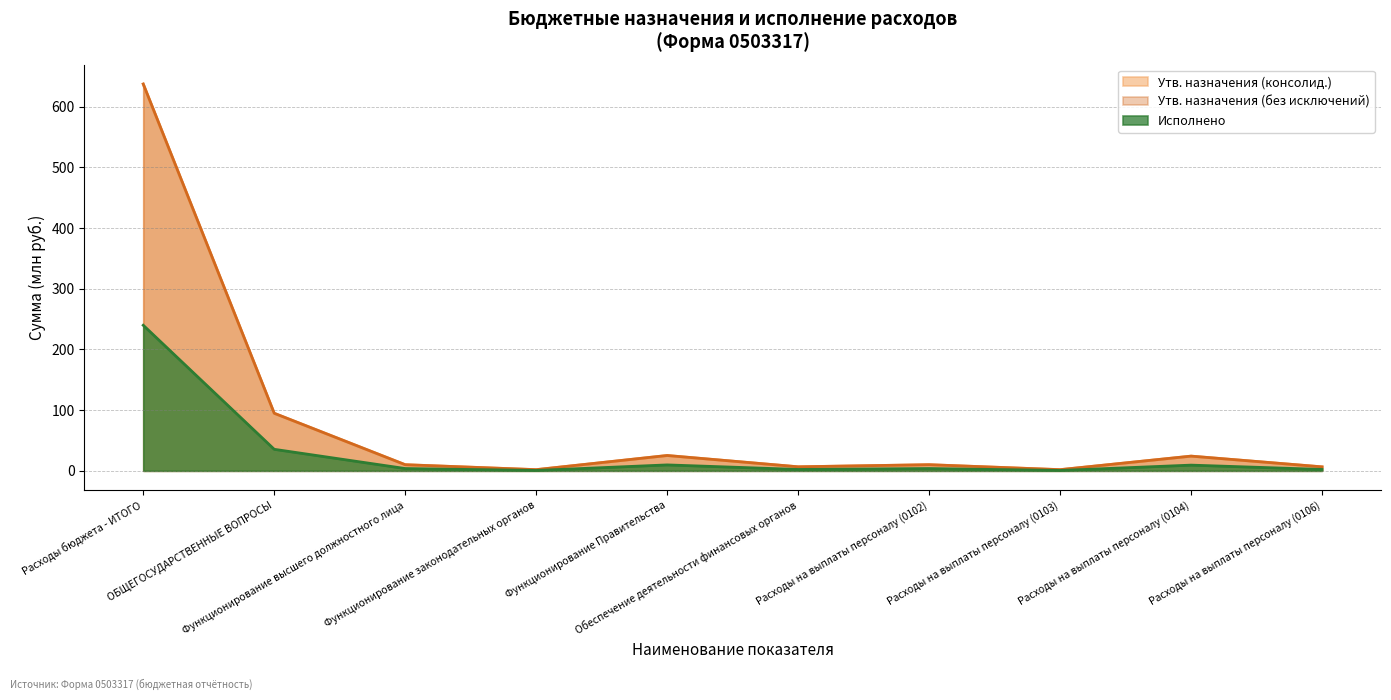

Does the chart have visible grid lines?

Yes